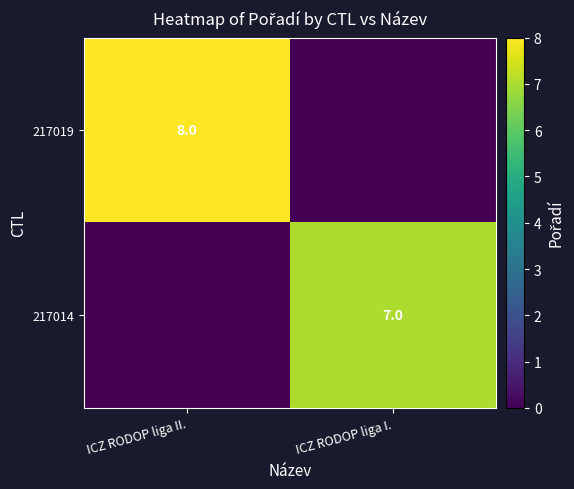

The 217019 series shows 8 at ICZ RODOP liga II.. True or false?

True